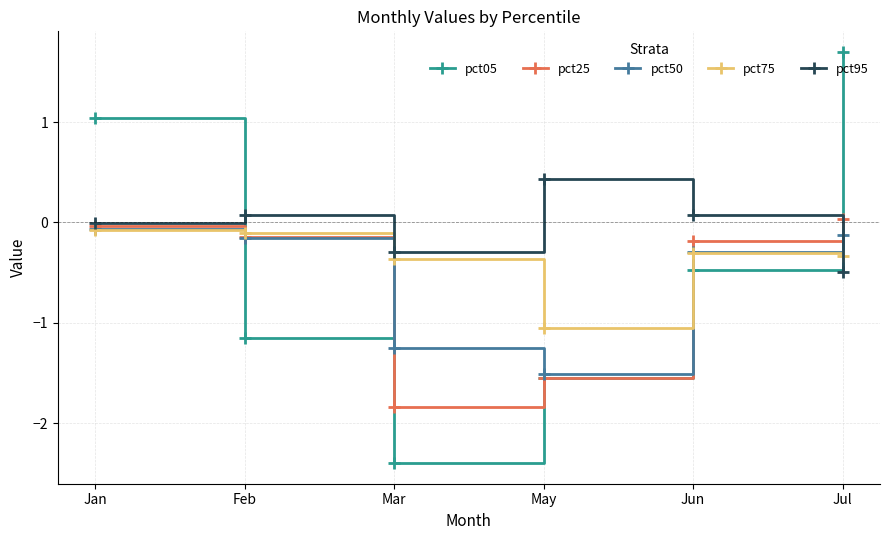

How many times do pct95 and pct75 cross each other?

1